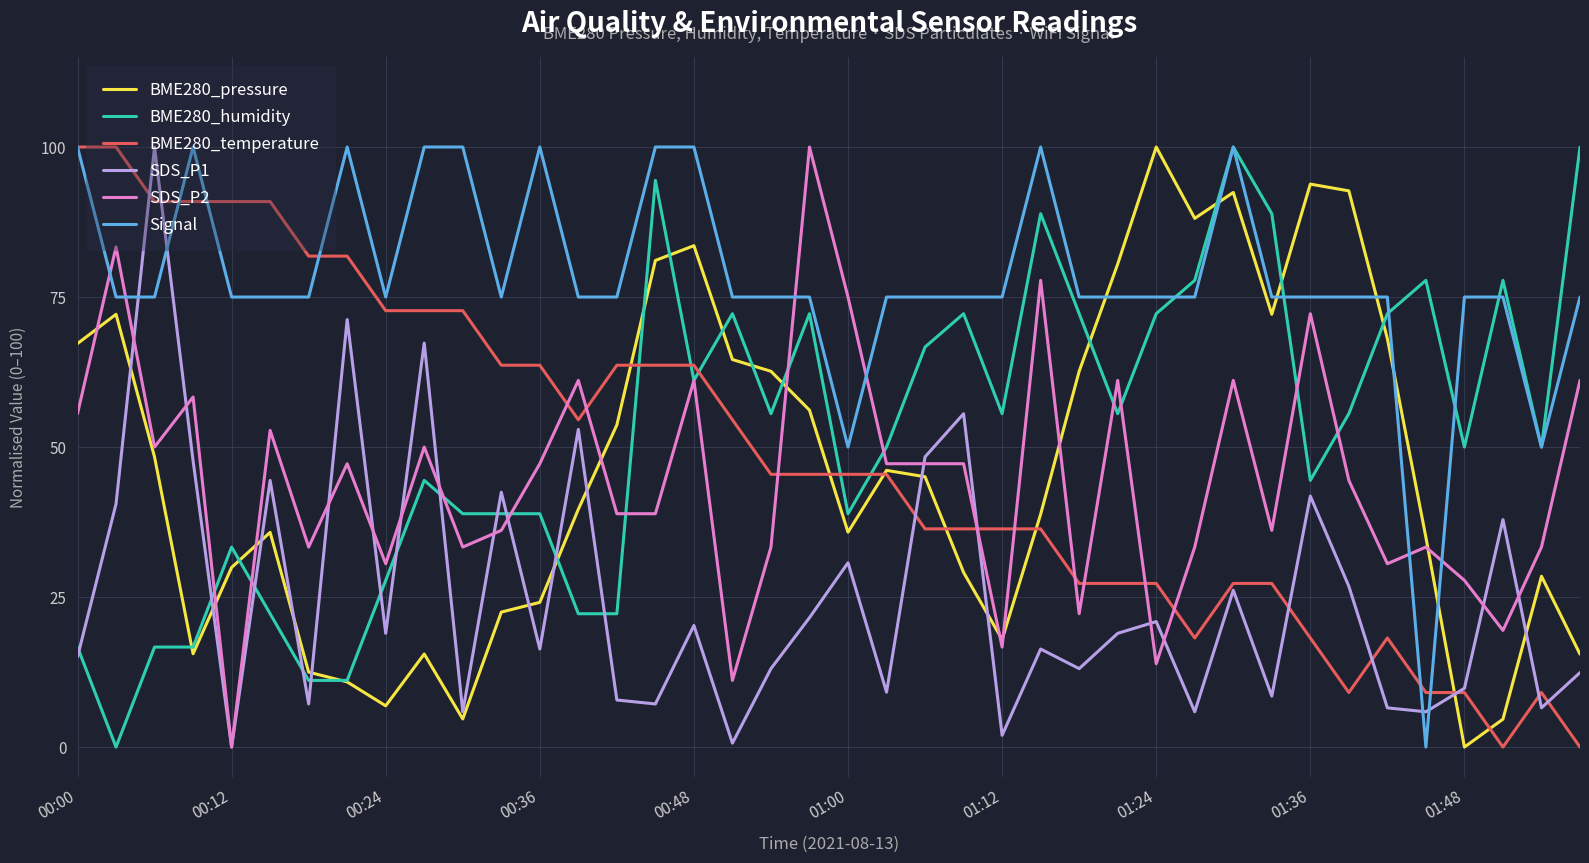

How many times do Signal and BME280_pressure cross each other?

6